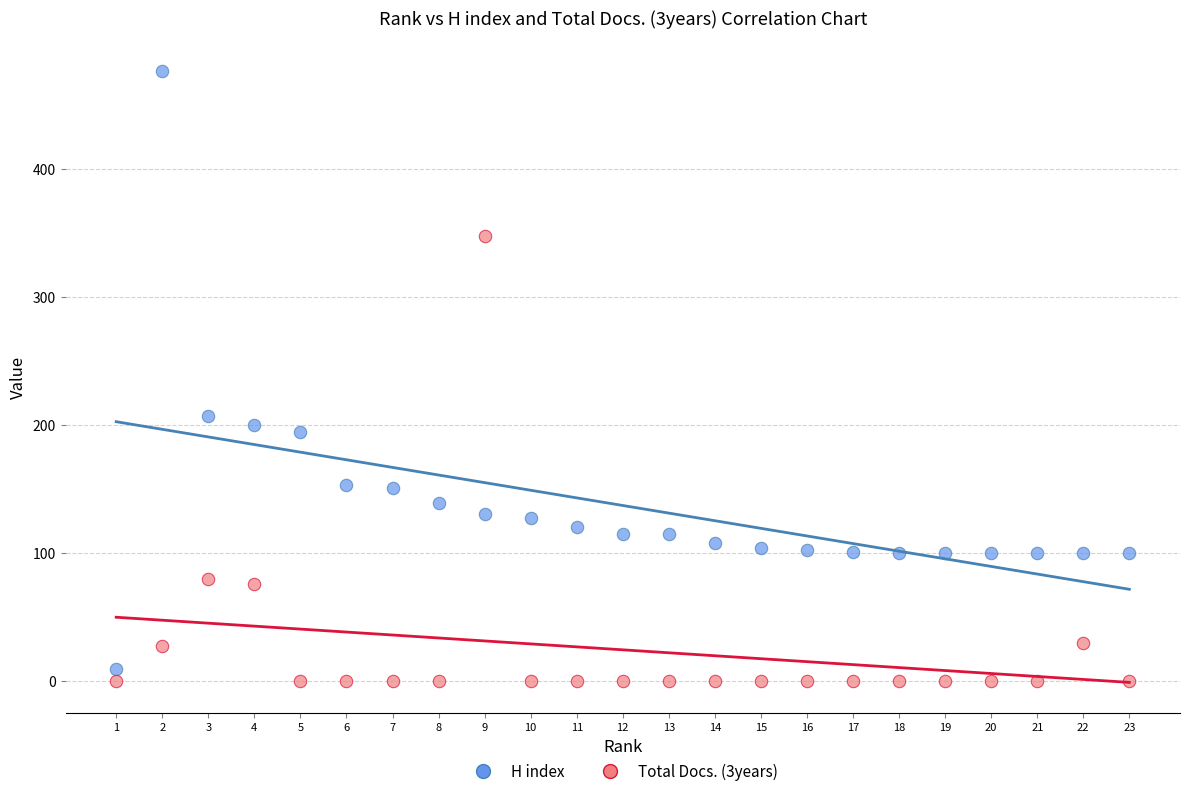

What are all the series names shown in the legend?

H index, Total Docs. (3years)